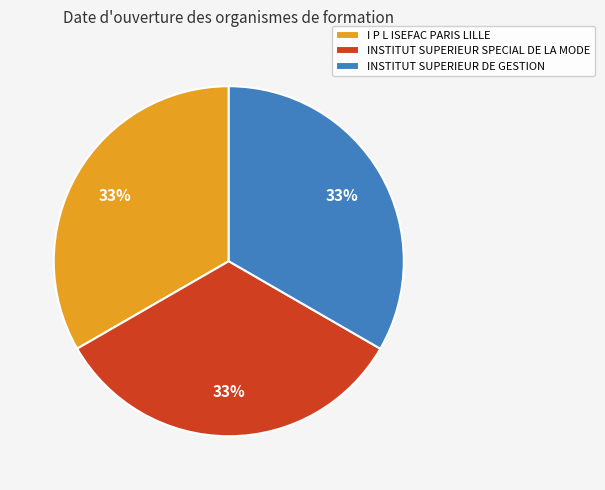

Is there a majority slice in this chart?

No